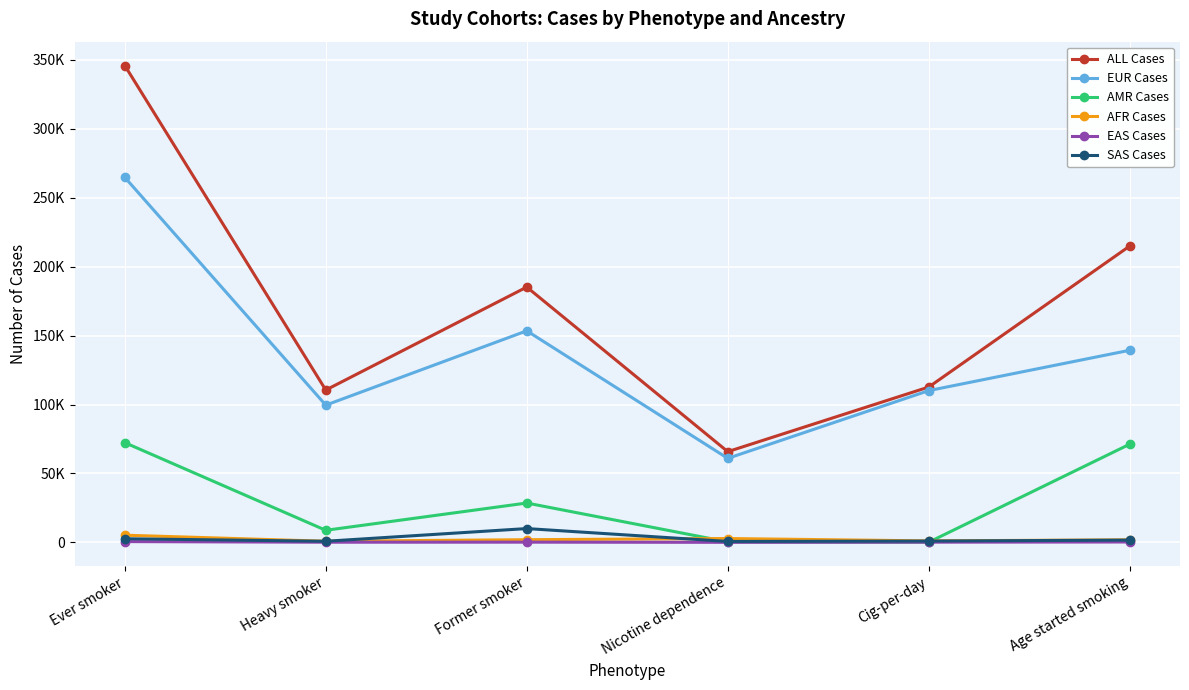

What is the spread (max minus min) of values at Nicotine dependence?

65742